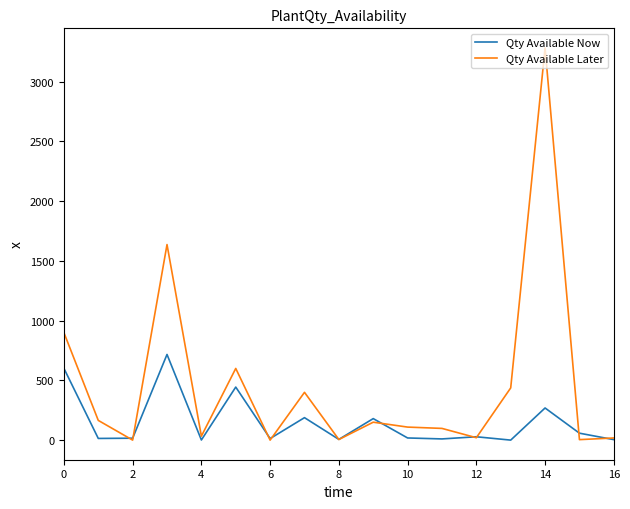

What is the highest value of the Qty Available Now series?

717